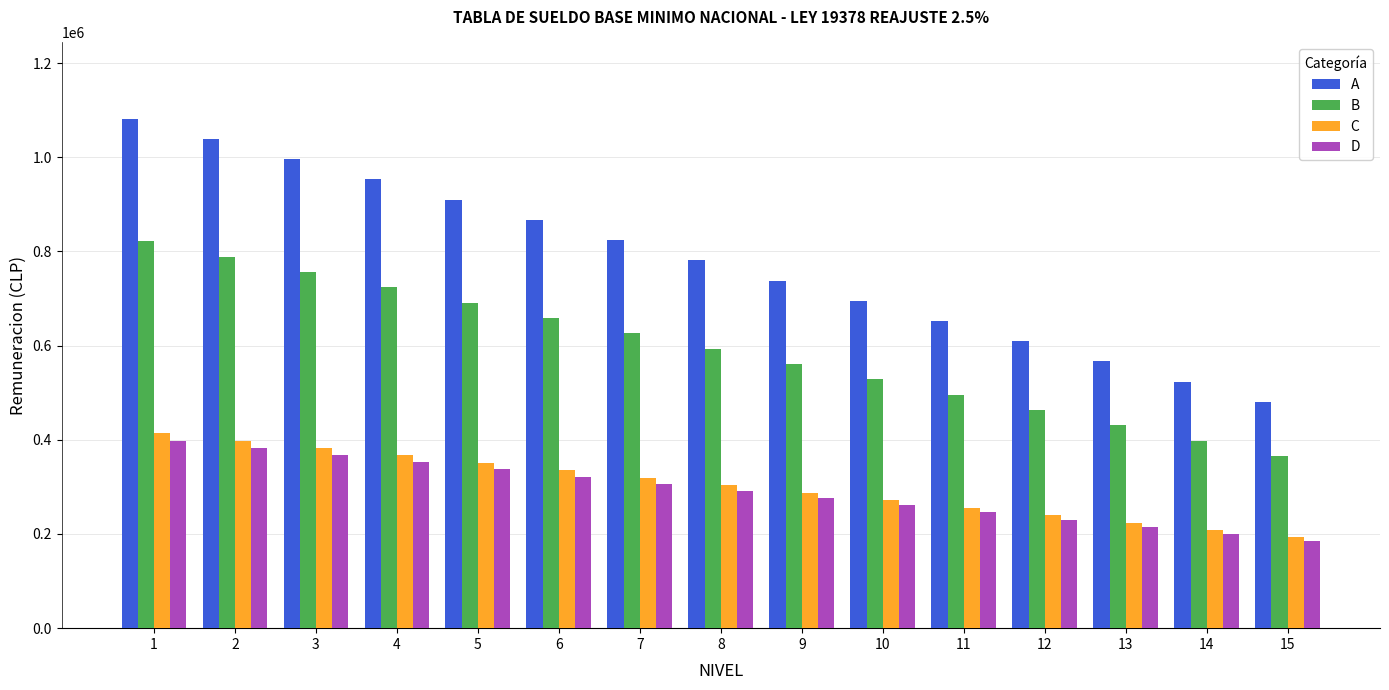

Reading left to right, list all the values displayed in this chart.

A: 1=1081697	2=1038772	3=995848	4=952923	5=909999	6=867074	7=824148	8=781225	9=738301	10=695376	11=652452	12=609527	13=566604	14=523679	15=480755
B: 1=821830	2=789216	3=756604	4=723992	5=691380	6=658768	7=626155	8=593544	9=560931	10=528318	11=495706	12=463095	13=430483	14=397869	15=365258
C: 1=414372	2=398540	3=382709	4=366878	5=351046	6=335215	7=319383	8=303552	9=287721	10=271888	11=256057	12=240225	13=224394	14=208562	15=192905
D: 1=398082	2=382872	3=367662	4=352453	5=337245	6=322036	7=306827	8=291618	9=276409	10=261200	11=245991	12=230781	13=215572	14=200363	15=185154